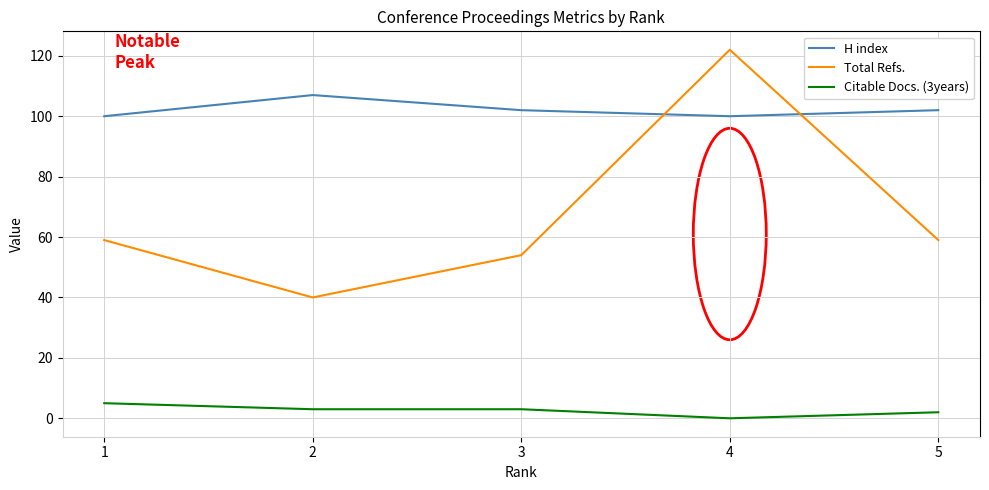

Count the number of categories in the chart.

5